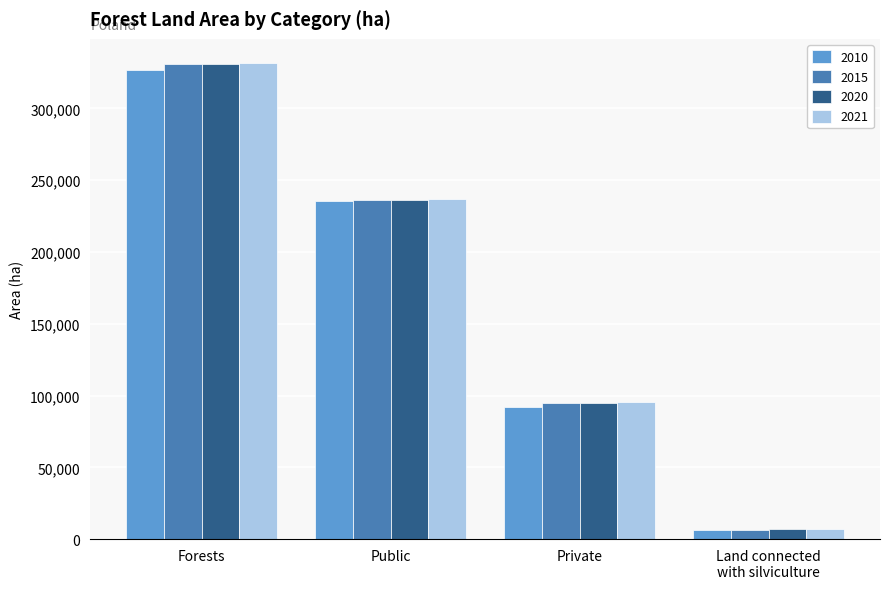

Which label corresponds to the largest value in the chart?

Forests